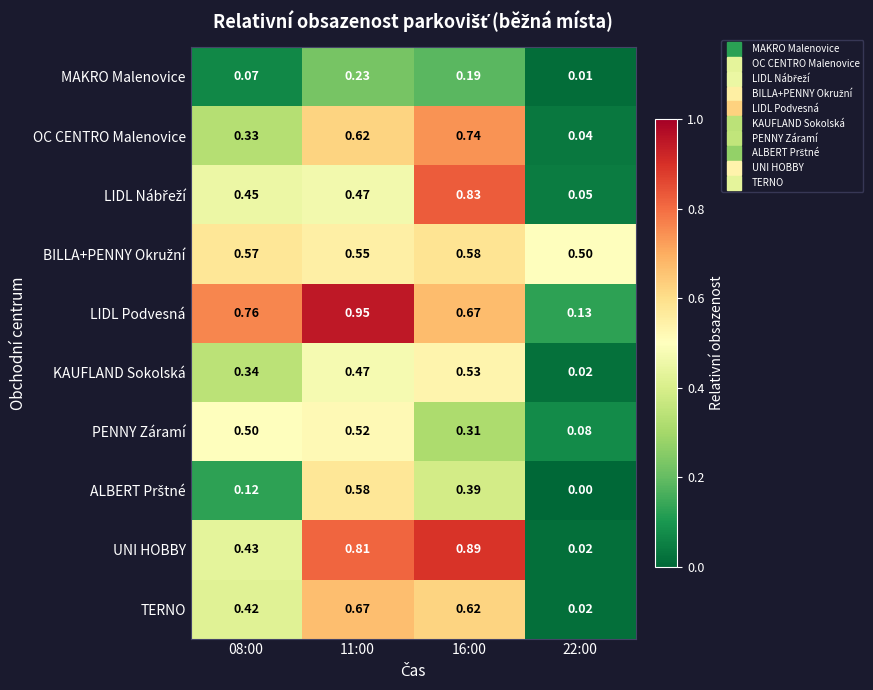

Which series has the largest range (max minus min)?

UNI HOBBY